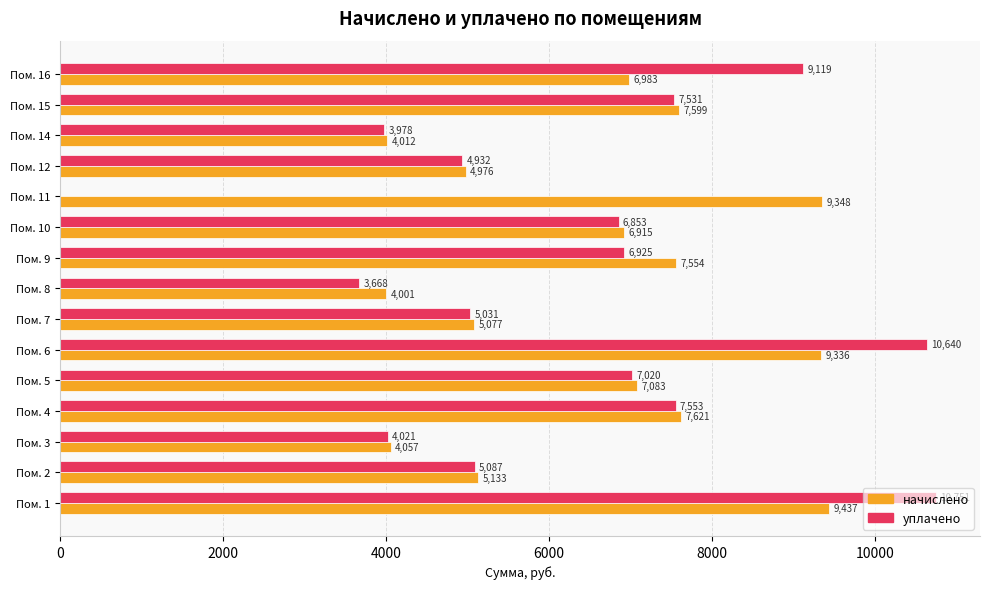

Between Пом. 14 and Пом. 15, which series saw the biggest shift?

начислено